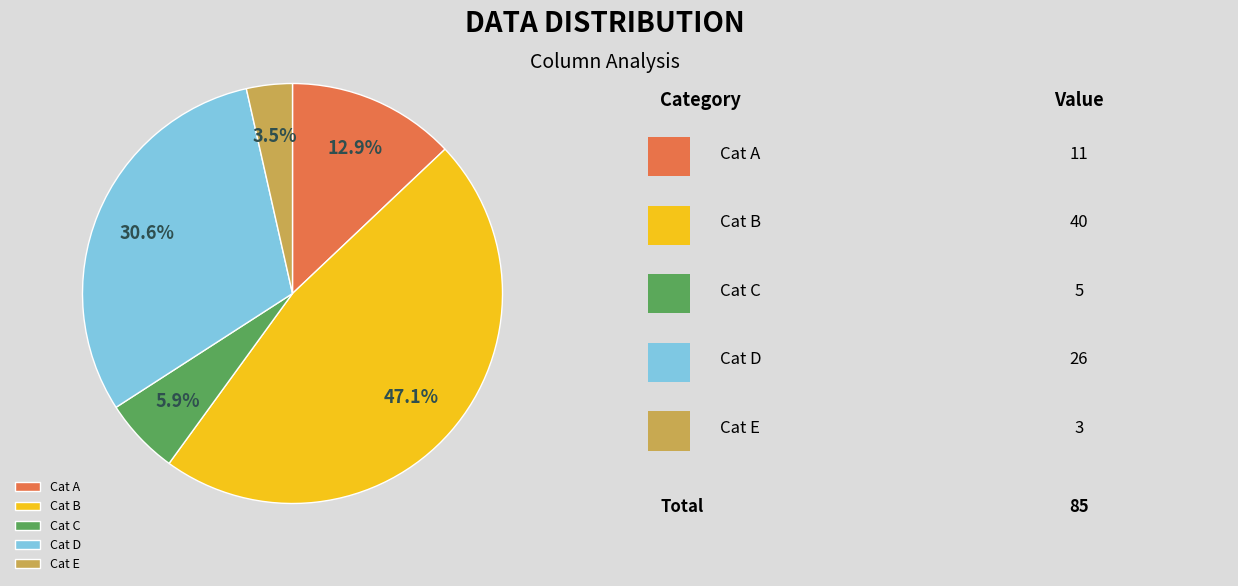

Approximately how many times larger is the value at Cat A compared to Cat D?

0.4